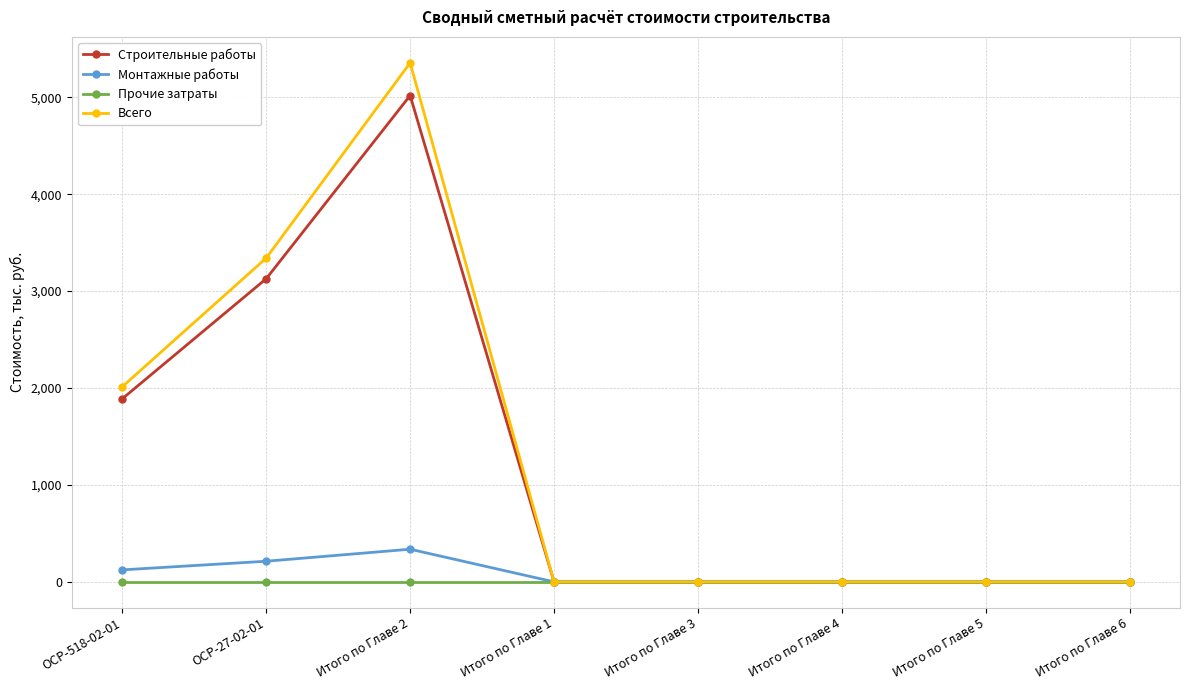

List the series in order of their peak value, highest first.

Всего, Строительные работы, Монтажные работы, Прочие затраты